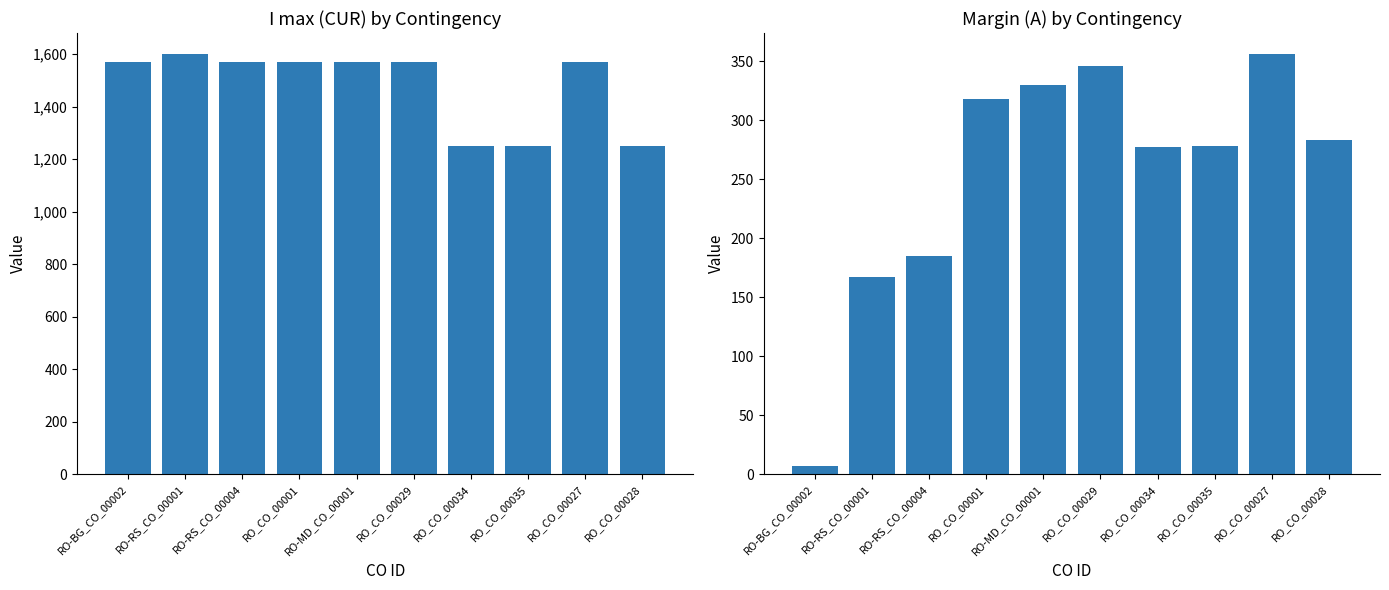

Is it true that I max (CUR) equals 2788 at RO_CO_00029?

False